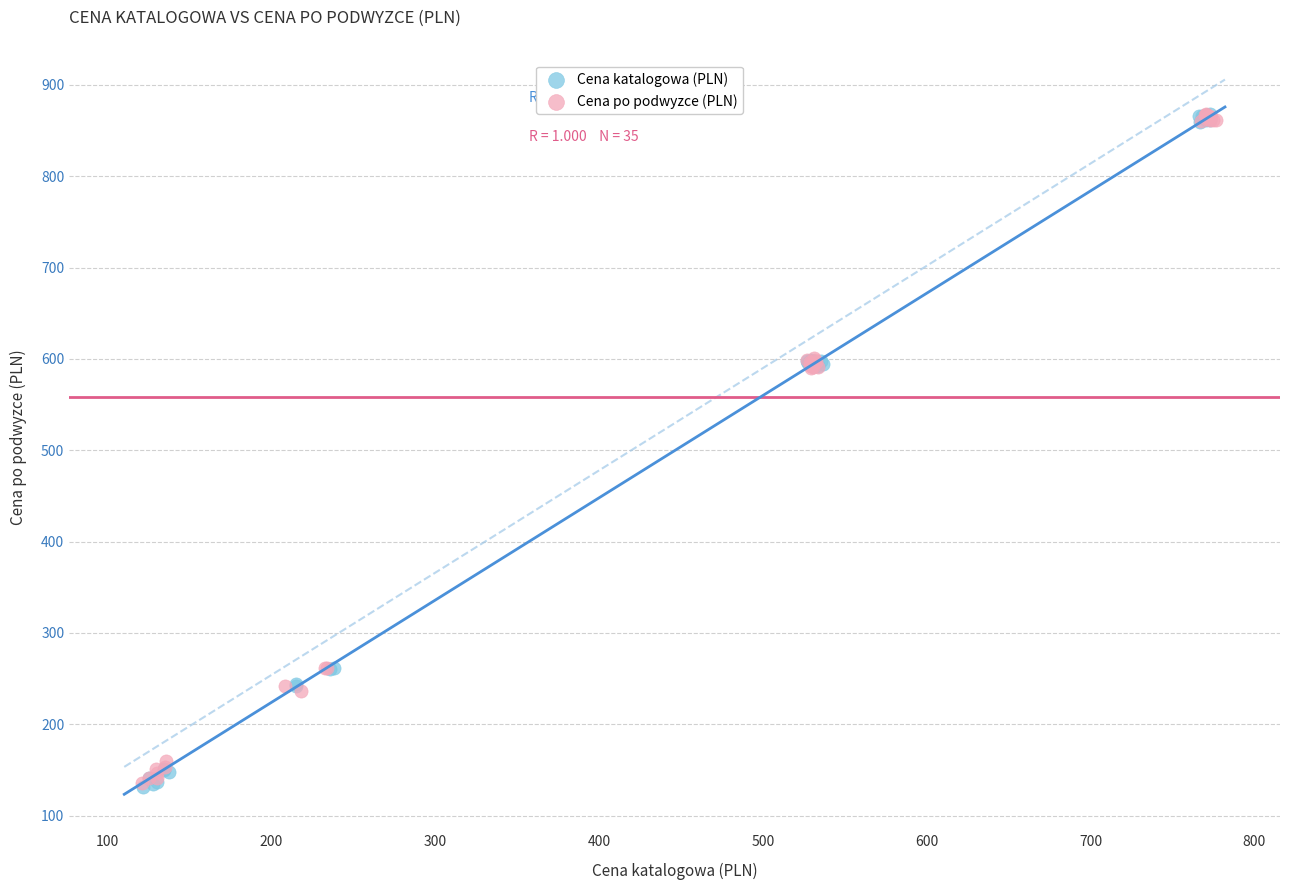

Which series has the widest spread of Y values?

Cena katalogowa (PLN)